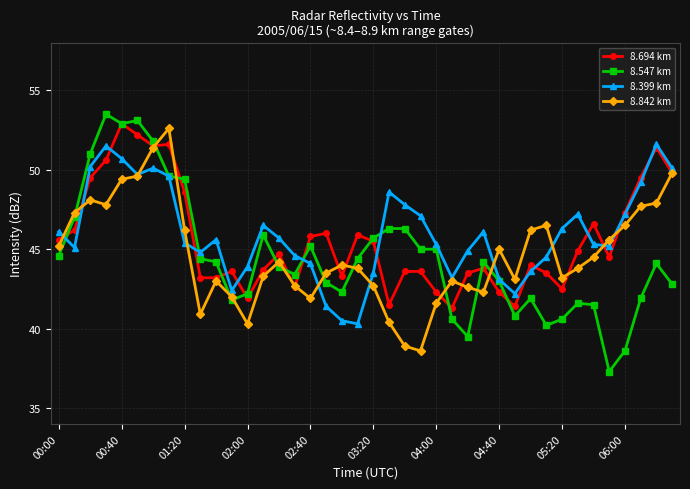

What is the value of the 8.694 km point at the 29th from the left?

42.3